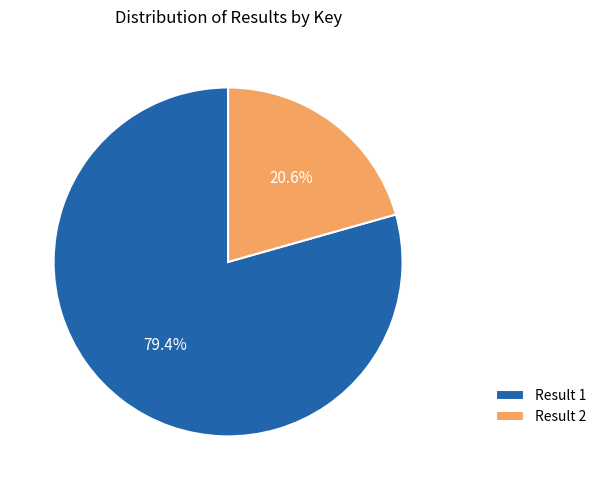

What portion of the pie excludes Result 2?

79.4%